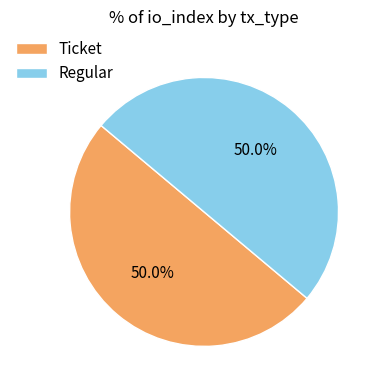

Approximately how many times larger is the value at Regular compared to Ticket?

1.0